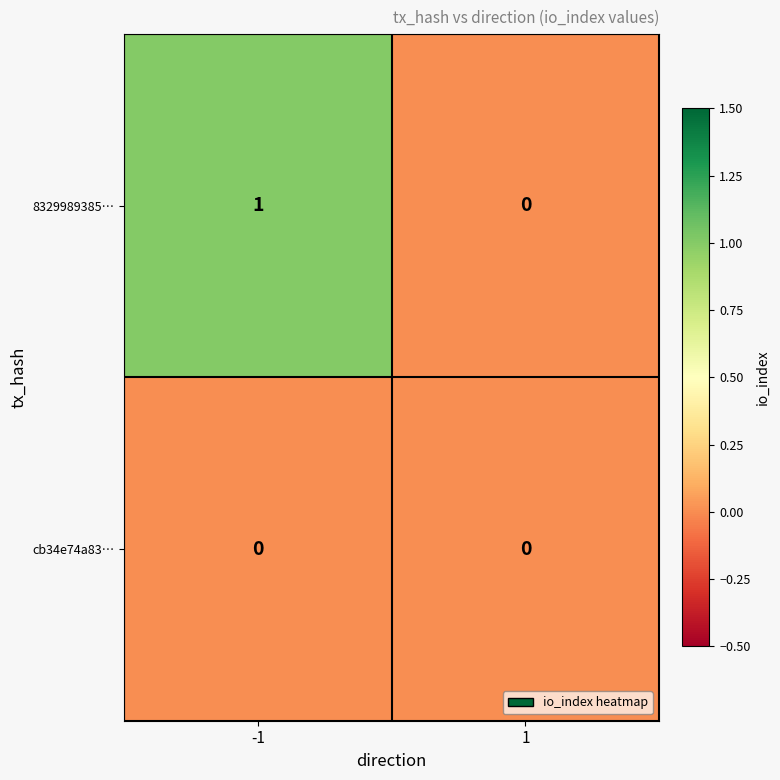

Which series has the largest total across all categories?

8329989385…